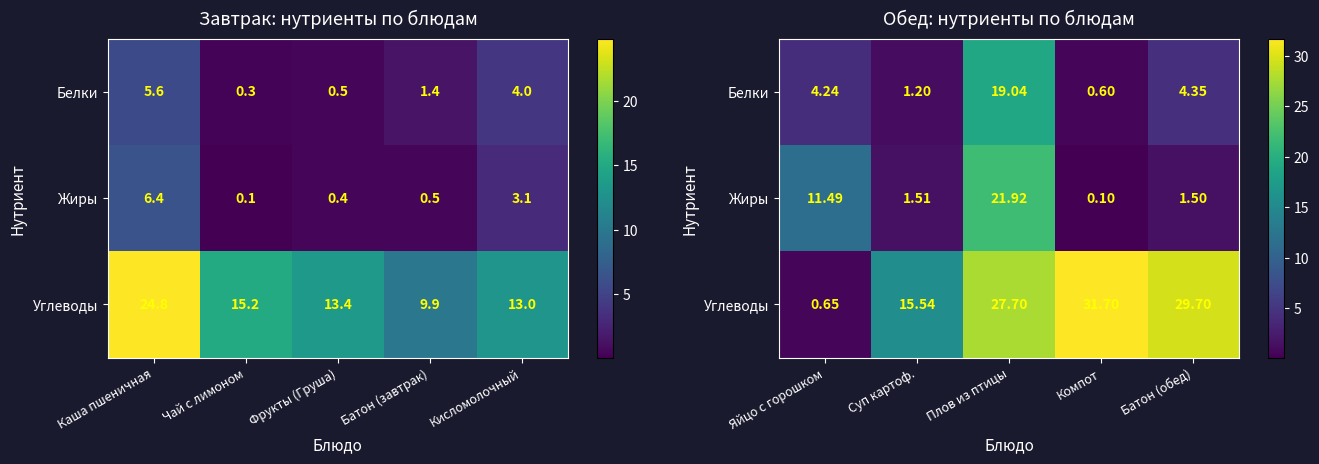

The Белки series shows 2.5 at Батон (обед). True or false?

False